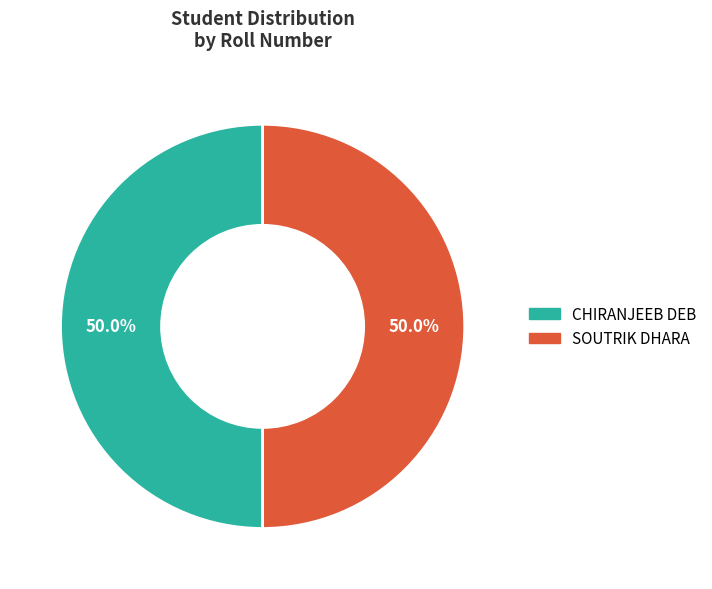

How much of the chart is everything except SOUTRIK DHARA?

50.0%